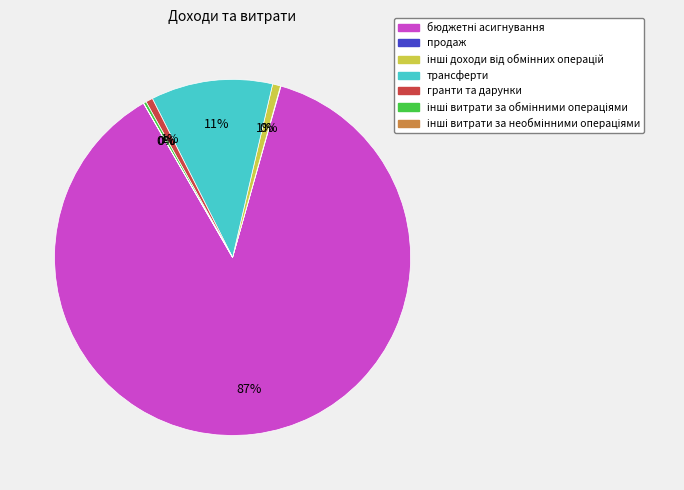

Does any single category account for the majority?

Yes